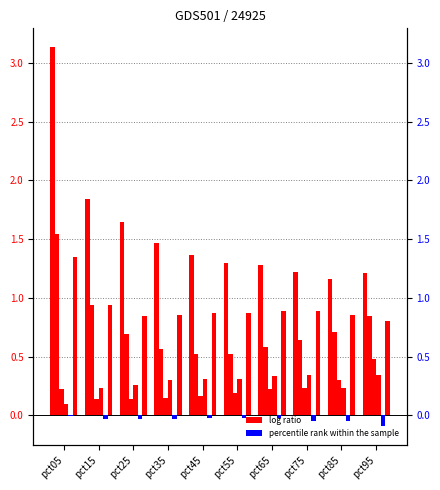

What is the approximate value of Jan at pct55?

1.3